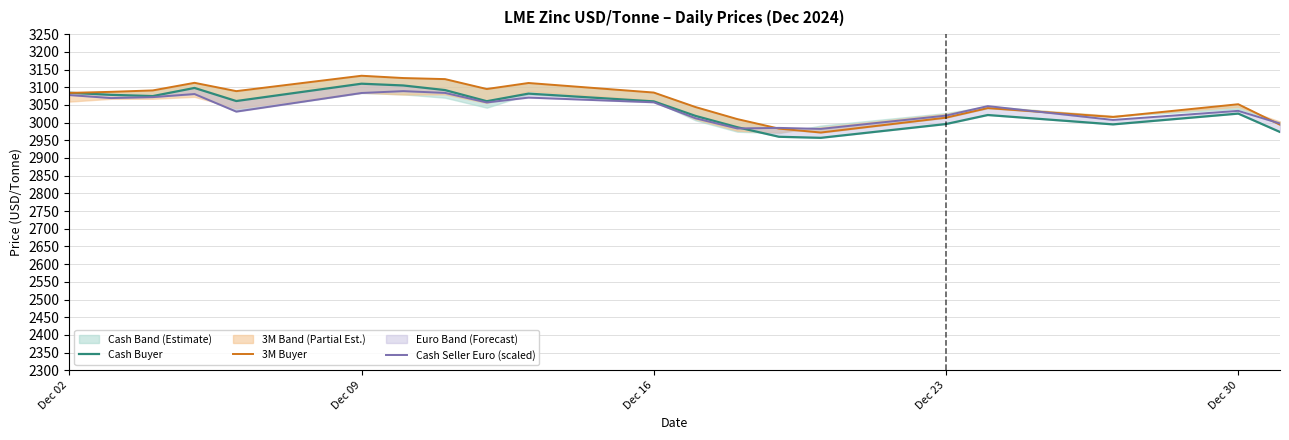

True or false: 3M Buyer and Cash Buyer intersect in this chart.

True